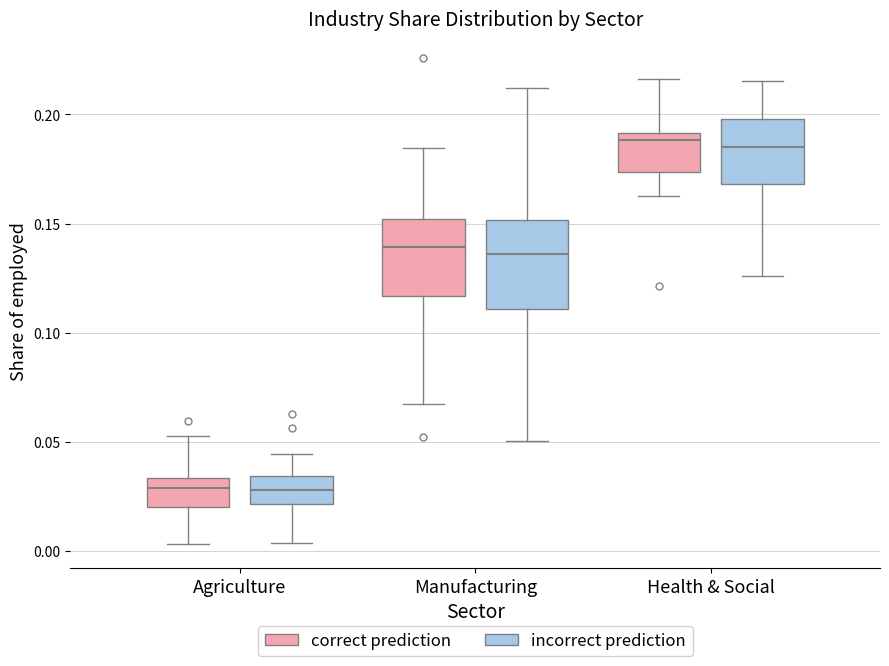

Reading left to right, read every box against the y-axis: the position of its median line, the range the box covers, and the ends of its whiskers. The values are not printed on the chart, so give them approximately, as read against the axis.

Agriculture (correct prediction): median 0.030, box 0.020 to 0.035, whiskers 0.005 to 0.055
Agriculture (incorrect prediction): median 0.030, box 0.020 to 0.035, whiskers 0.005 to 0.045
Manufacturing (correct prediction): median 0.140, box 0.115 to 0.150, whiskers 0.065 to 0.185
Manufacturing (incorrect prediction): median 0.135, box 0.110 to 0.150, whiskers 0.050 to 0.210
Health & Social (correct prediction): median 0.190 (just below the box's upper edge), box 0.175 to 0.190, whiskers 0.165 to 0.215
Health & Social (incorrect prediction): median 0.185, box 0.170 to 0.200, whiskers 0.125 to 0.215